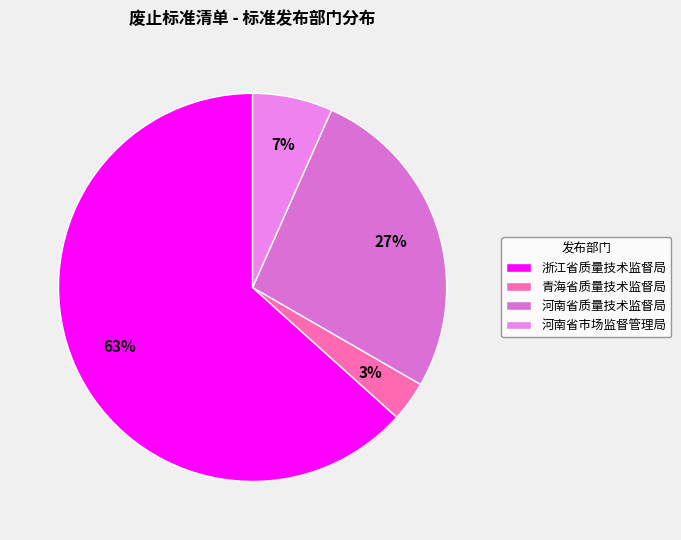

What is the change in value from 河南省质量技术监督局 to 河南省市场监督管理局?

-6